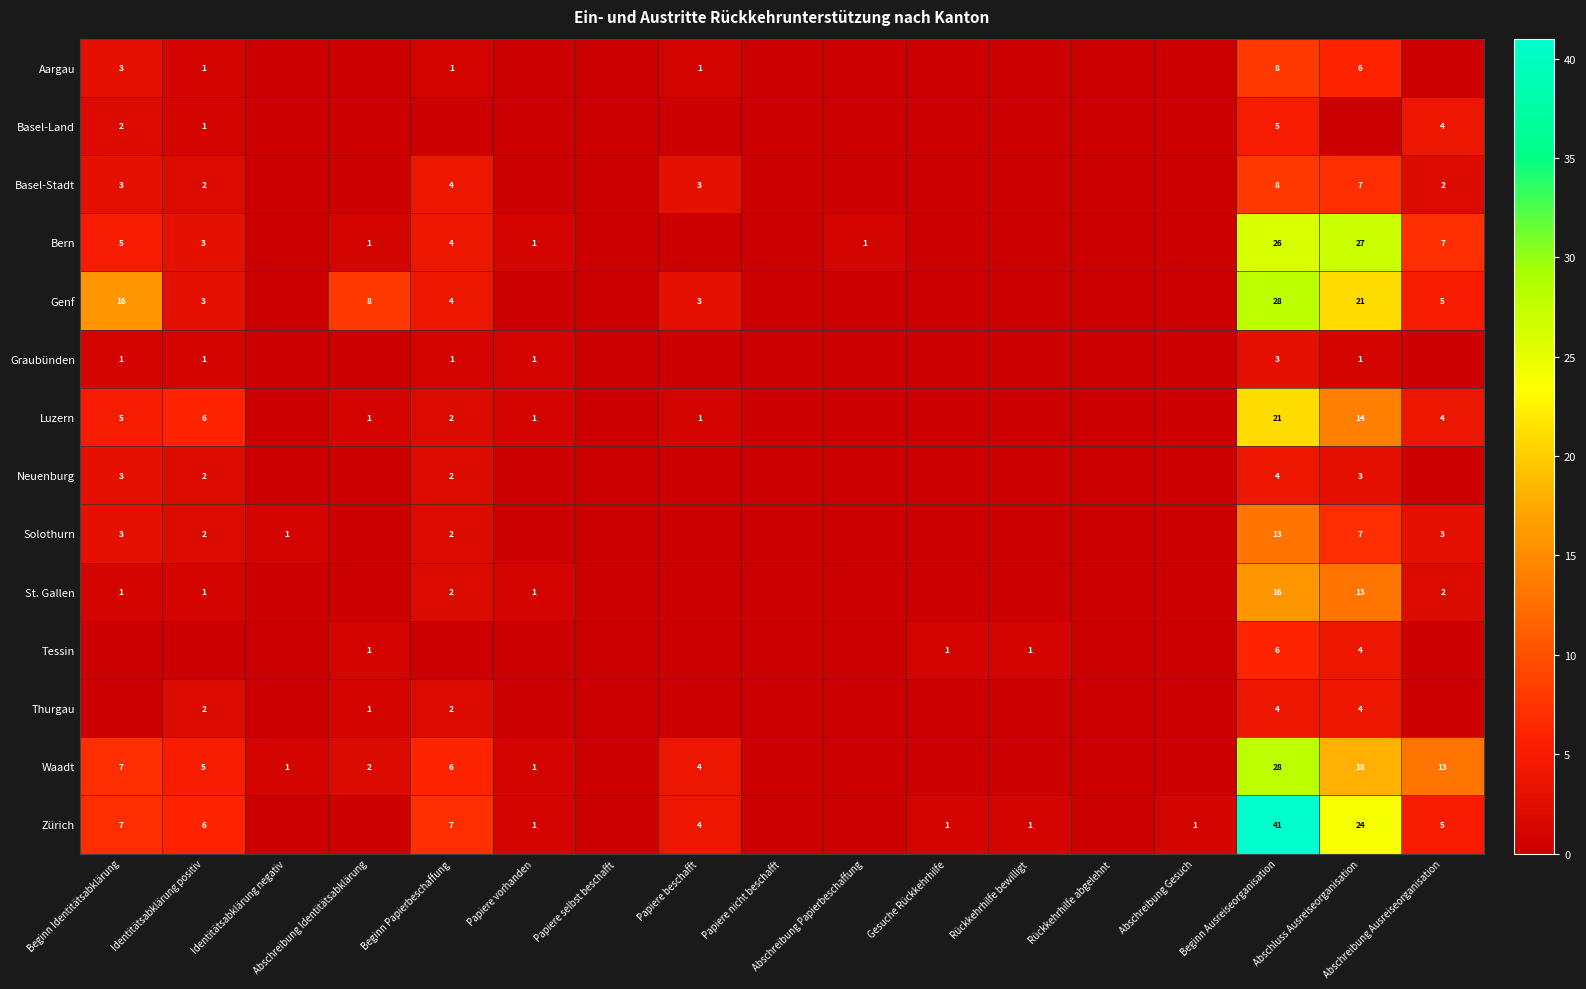

Is it true that Luzern equals 9 at Identitätsabklärung positiv?

False